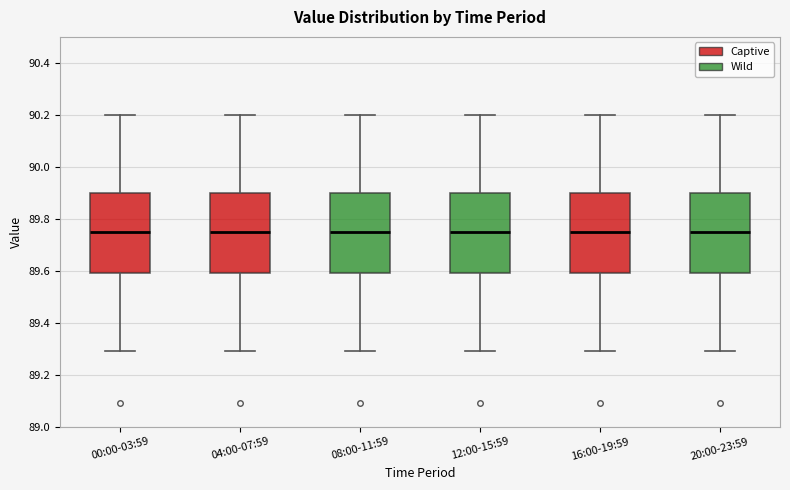

Where does the lower whisker of the box for 12:00-15:59 end on the y-axis? The values are not printed on the chart, so give them approximately, as read against the axis.

89.30